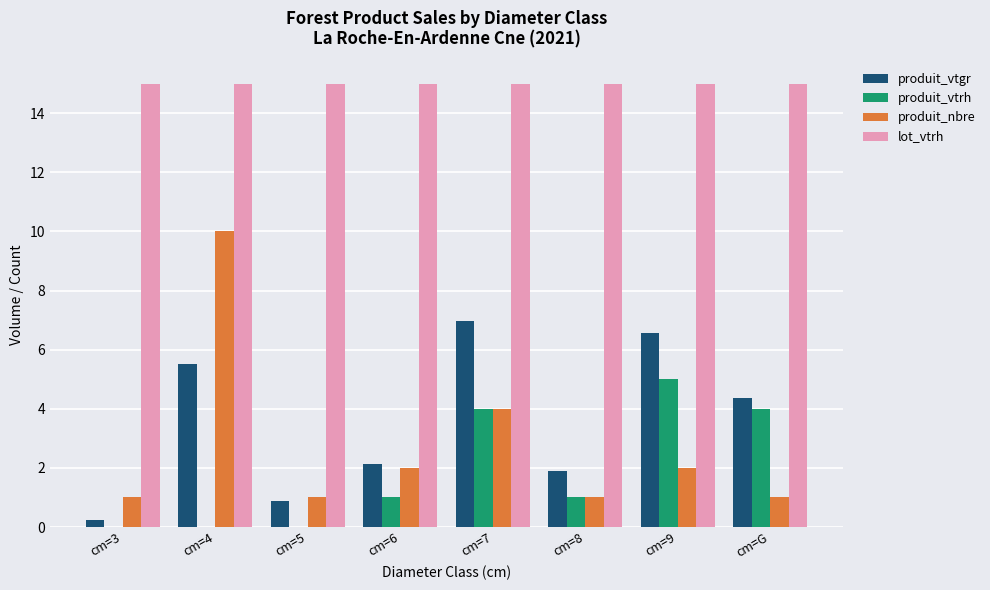

Does the chart contain stacked bars?

No